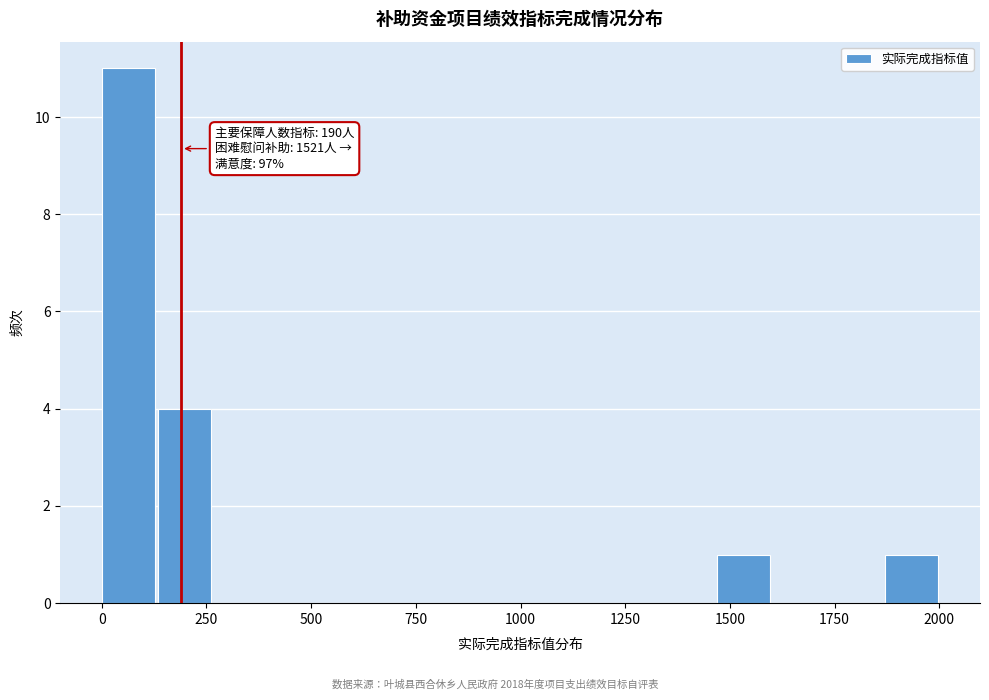

Read against the x-axis, roughly where is the centre of the tallest bar?

50